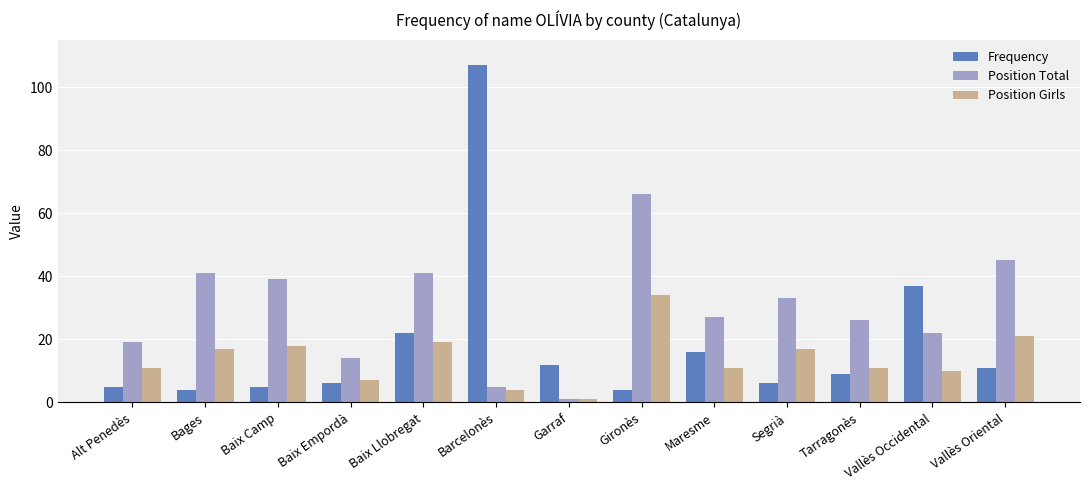

Reading left to right, what are all the values shown in this chart?

Frequency: Alt Penedès=5	Bages=4	Baix Camp=5	Baix Empordà=6	Baix Llobregat=22	Barcelonès=107	Garraf=12	Gironès=4	Maresme=16	Segrià=6	Tarragonès=9	Vallès Occidental=37	Vallès Oriental=11
Position Total: Alt Penedès=19	Bages=41	Baix Camp=39	Baix Empordà=14	Baix Llobregat=41	Barcelonès=5	Garraf=1	Gironès=66	Maresme=27	Segrià=33	Tarragonès=26	Vallès Occidental=22	Vallès Oriental=45
Position Girls: Alt Penedès=11	Bages=17	Baix Camp=18	Baix Empordà=7	Baix Llobregat=19	Barcelonès=4	Garraf=1	Gironès=34	Maresme=11	Segrià=17	Tarragonès=11	Vallès Occidental=10	Vallès Oriental=21